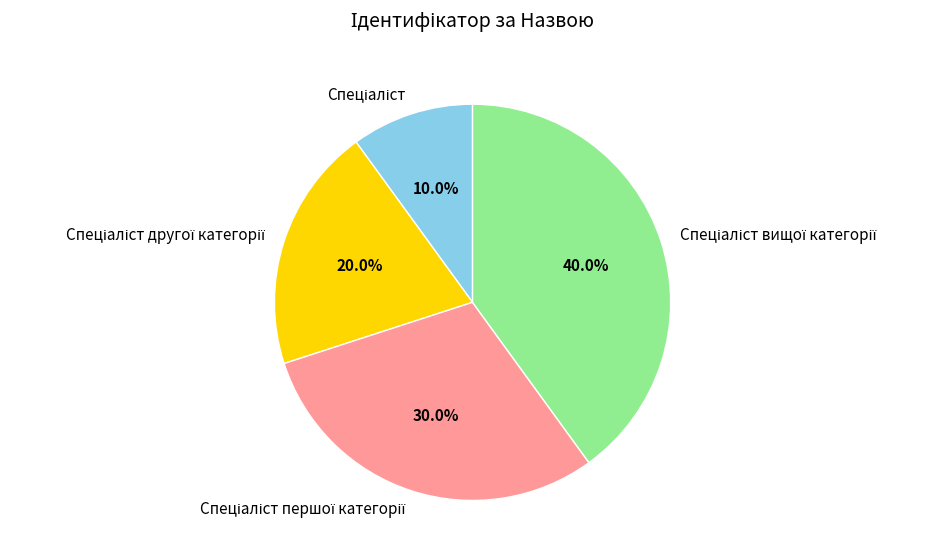

Is there any slice that represents more than half of the pie?

No